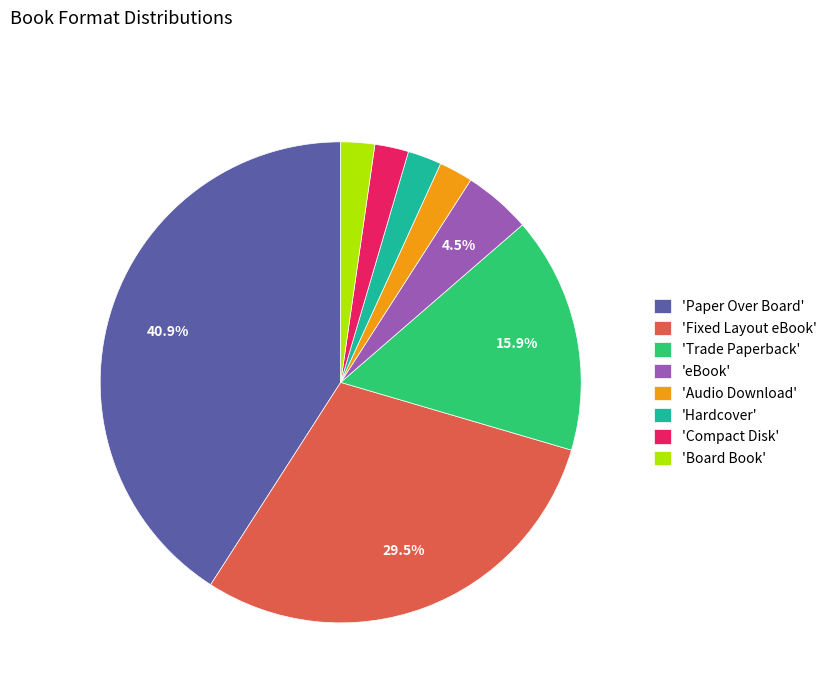

Does any single category account for the majority?

No